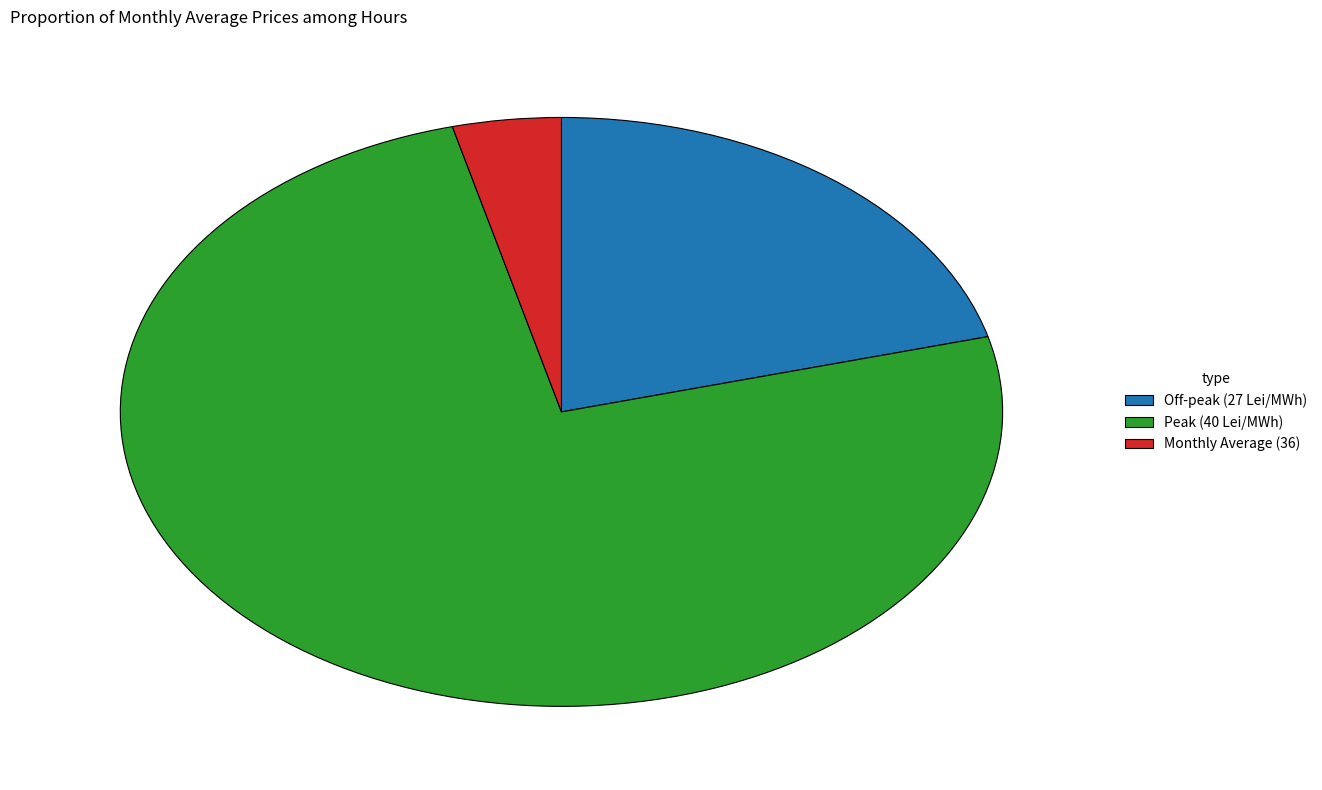

What is the largest slice in the pie chart?

Peak (40 Lei/MWh)